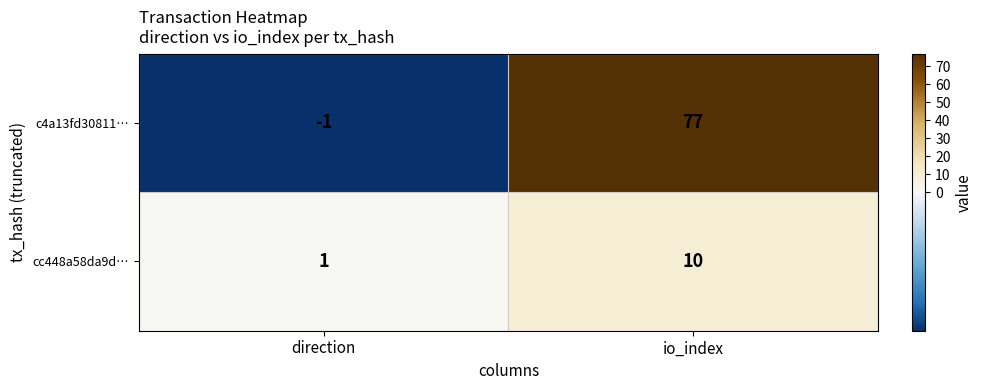

At how many categories does at least one series exceed 24?

1